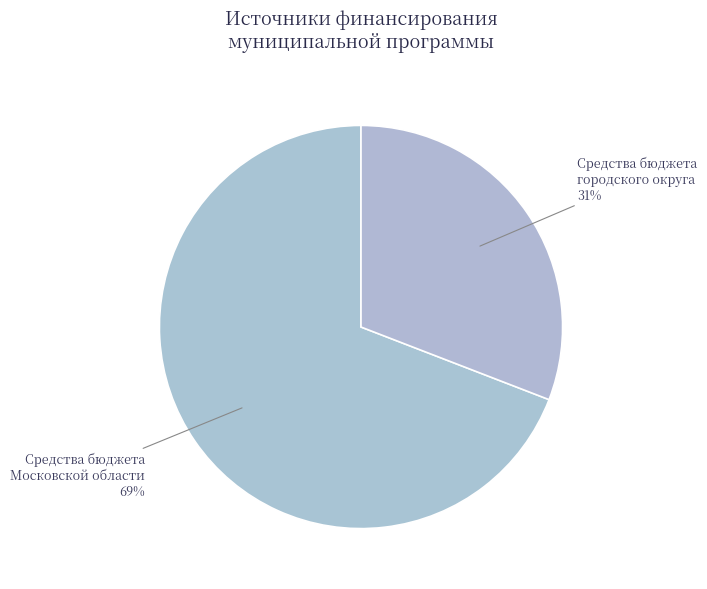

Which slice is the largest?

Средства бюджета Московской области